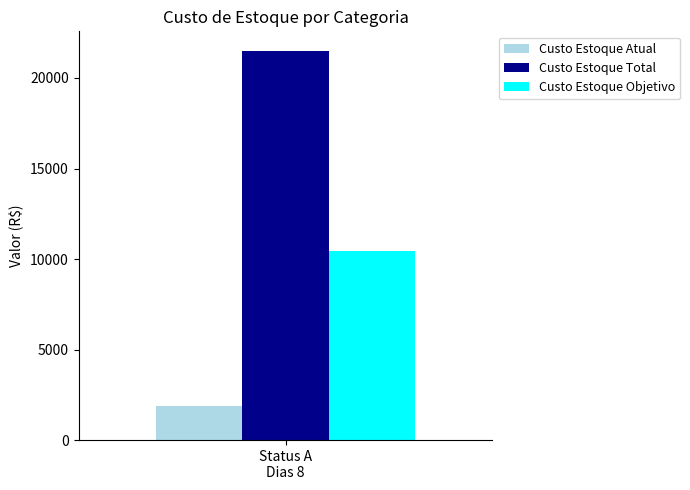

What are all the series names shown in the legend?

Custo Estoque Atual, Custo Estoque Total, Custo Estoque Objetivo